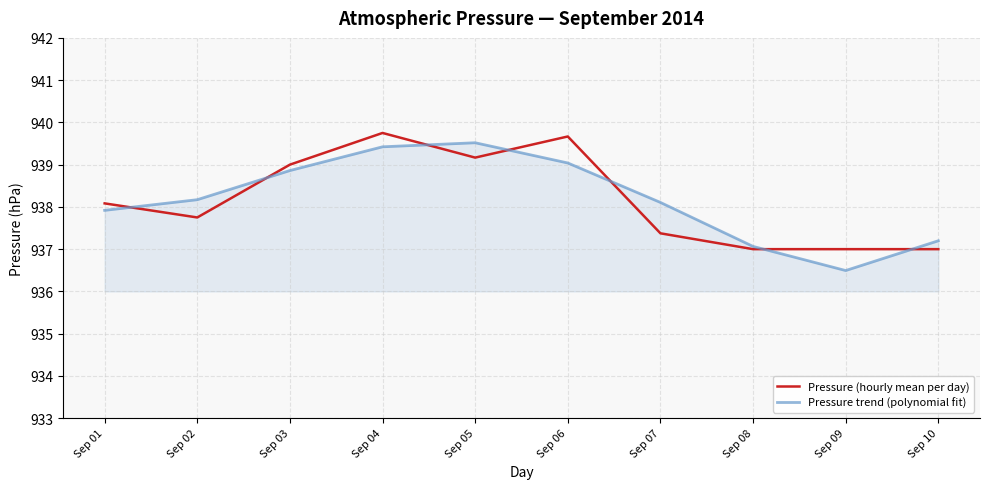

At which category does Pressure (hourly mean per day) reach its first local valley?

Sep 02